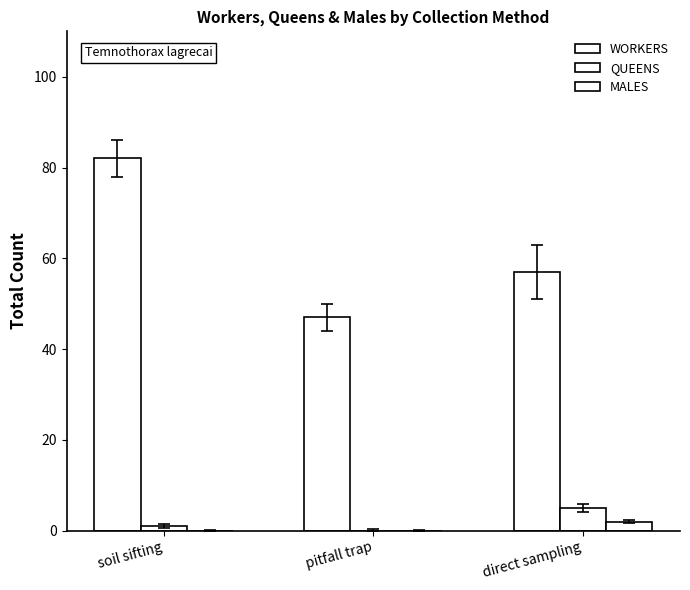

Are the bars horizontal?

No